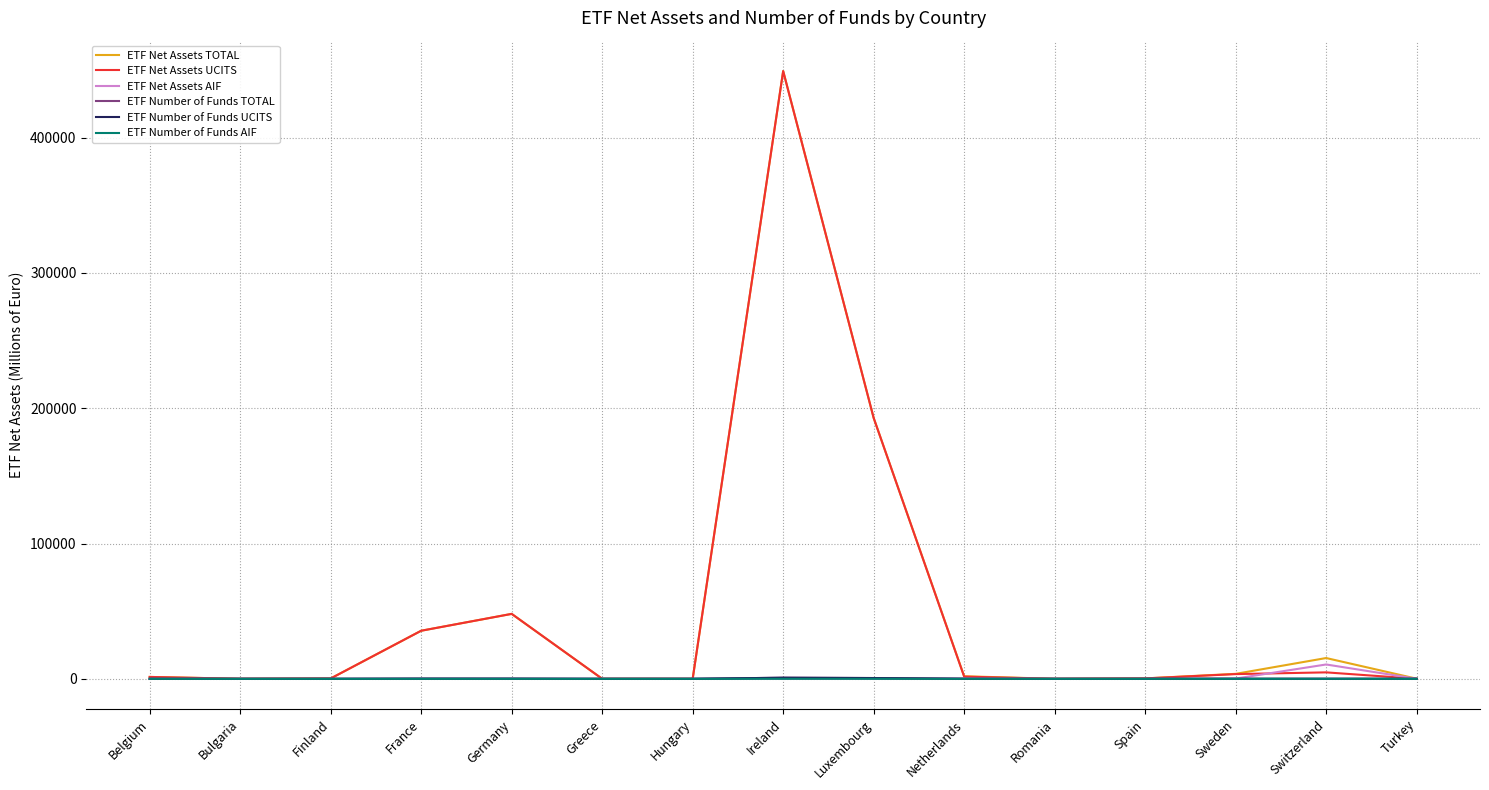

What is the sum of the ETF Net Assets AIF values at Turkey and Belgium?

41.5